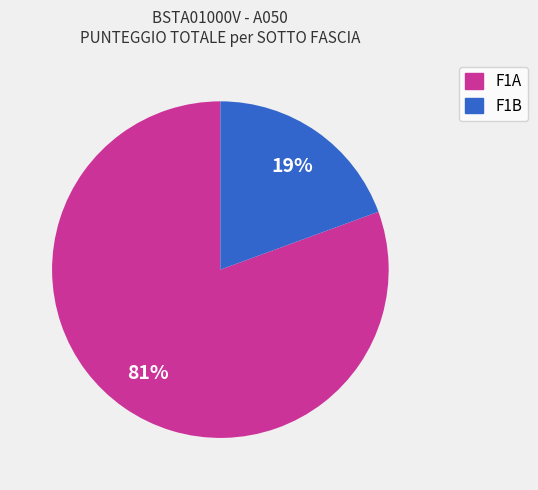

To the nearest percent, what is the average slice percentage?

50%